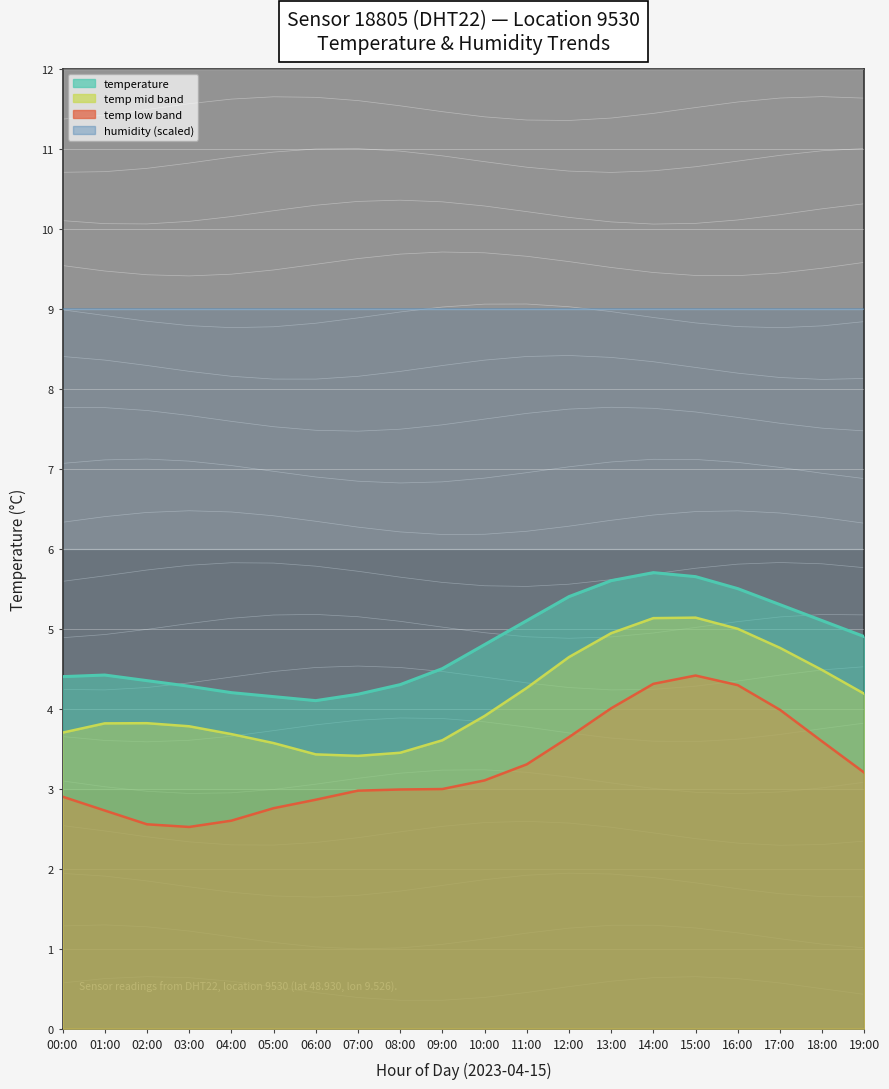

What is the label of the 1st point from the left?

00:00